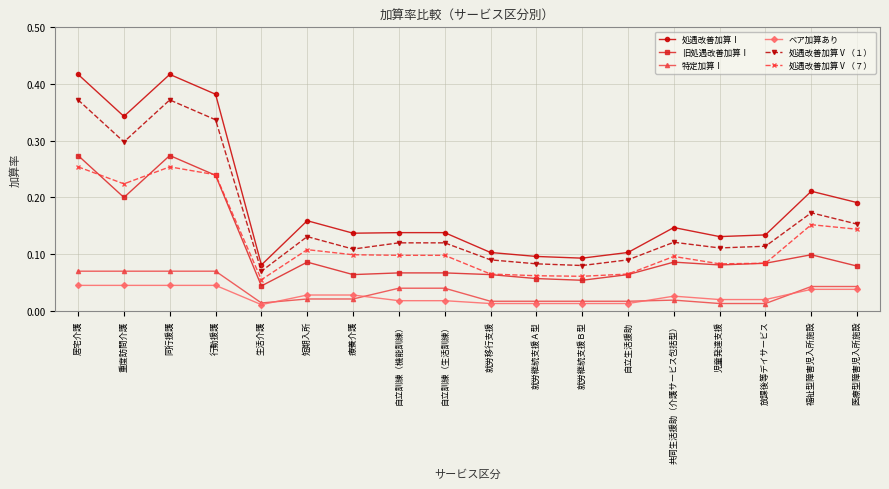

At how many categories does at least one series exceed 0?

18